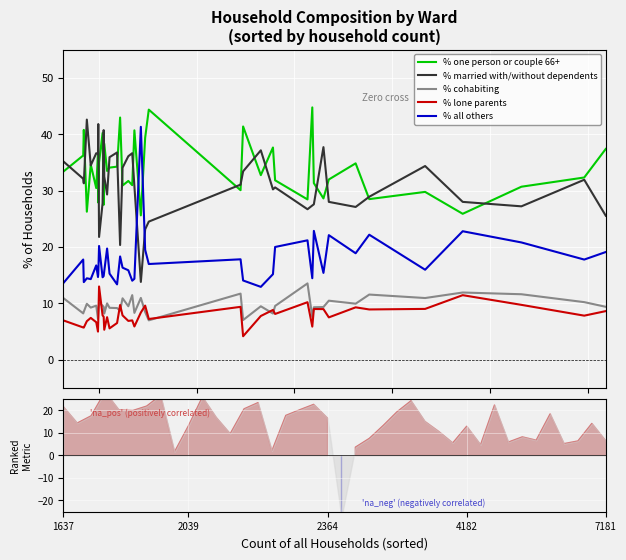

Read the % all others value at 1637.

13.6